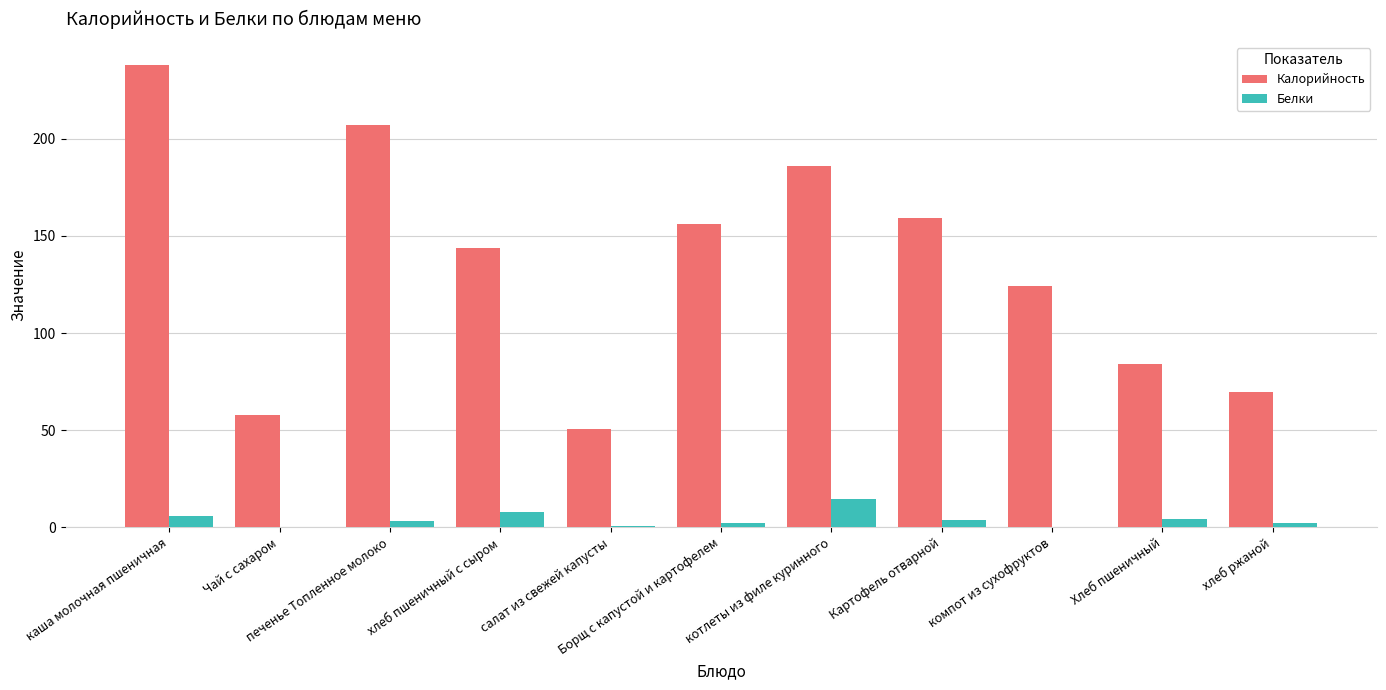

What is the maximum value shown in the chart?

238.0